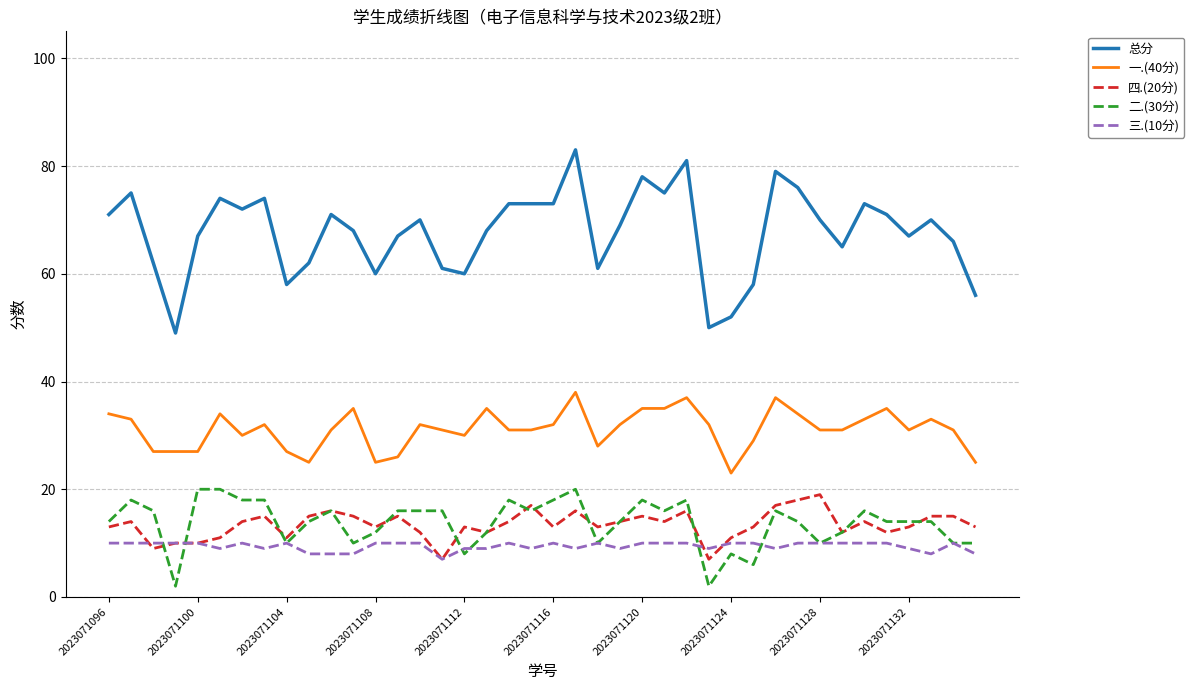

True or false: 四.(20分) and 三.(10分) intersect in this chart.

True